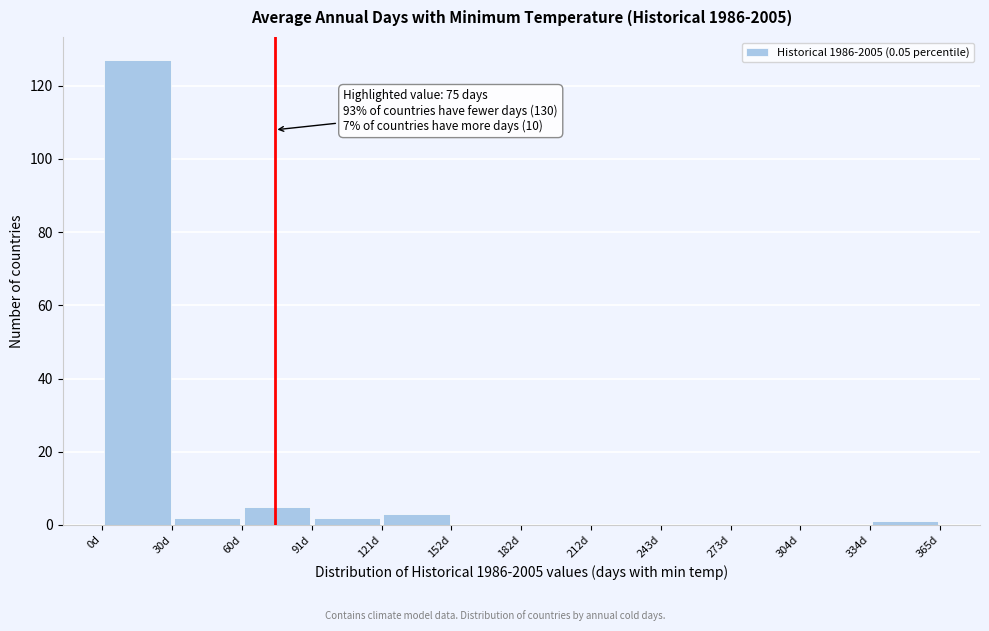

Which range on the x-axis has the tallest bar?

0 to 30